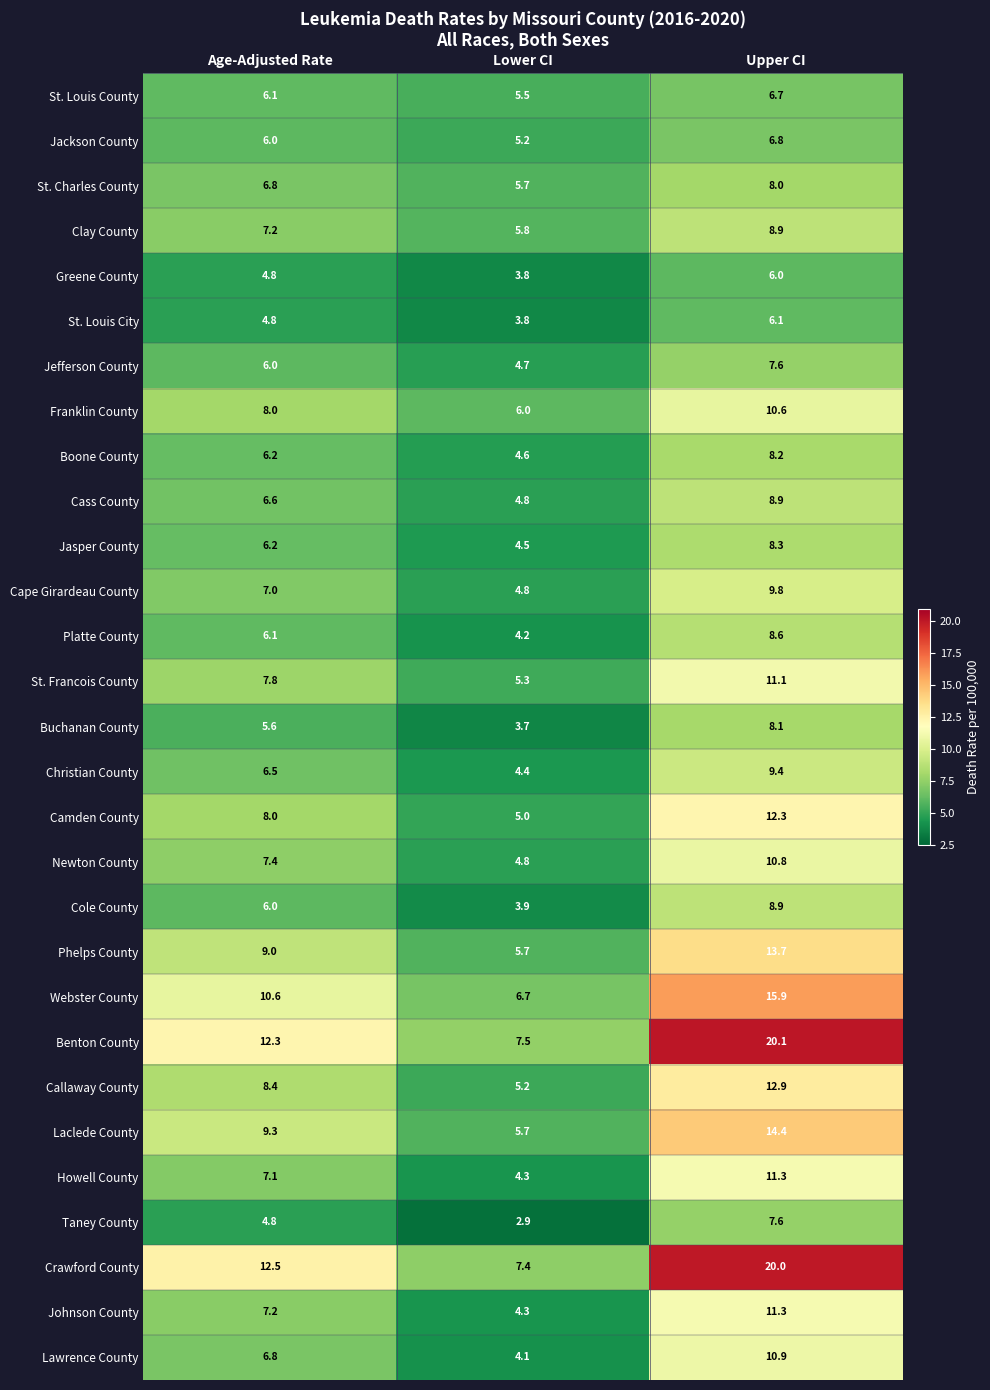

How many data points does each series have?

3